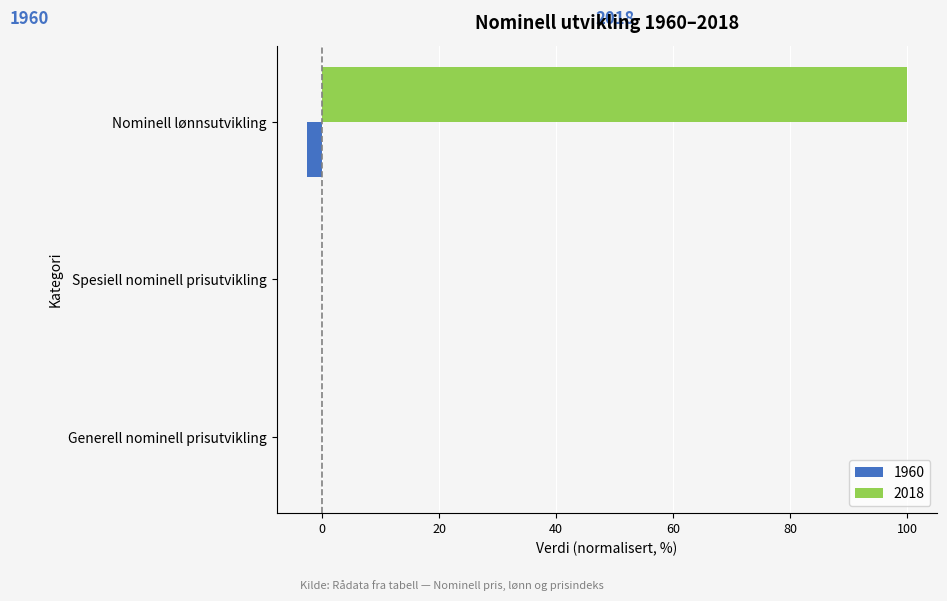

What value does the 2018 series have at Nominell lønnsutvikling?

100.0